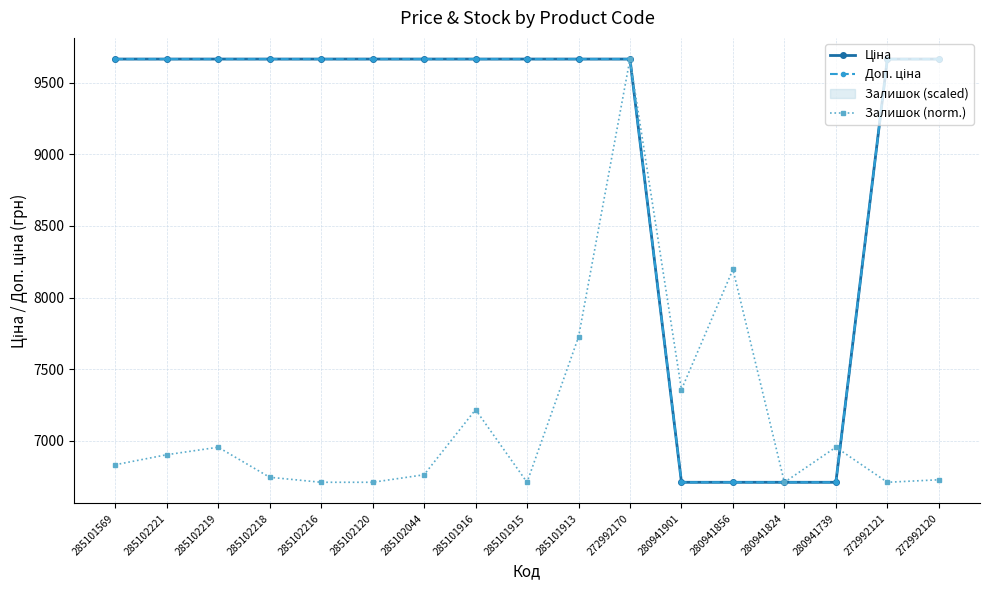

What is the value of the Залишок (norm.) point at the 12th from the left?

7357.0